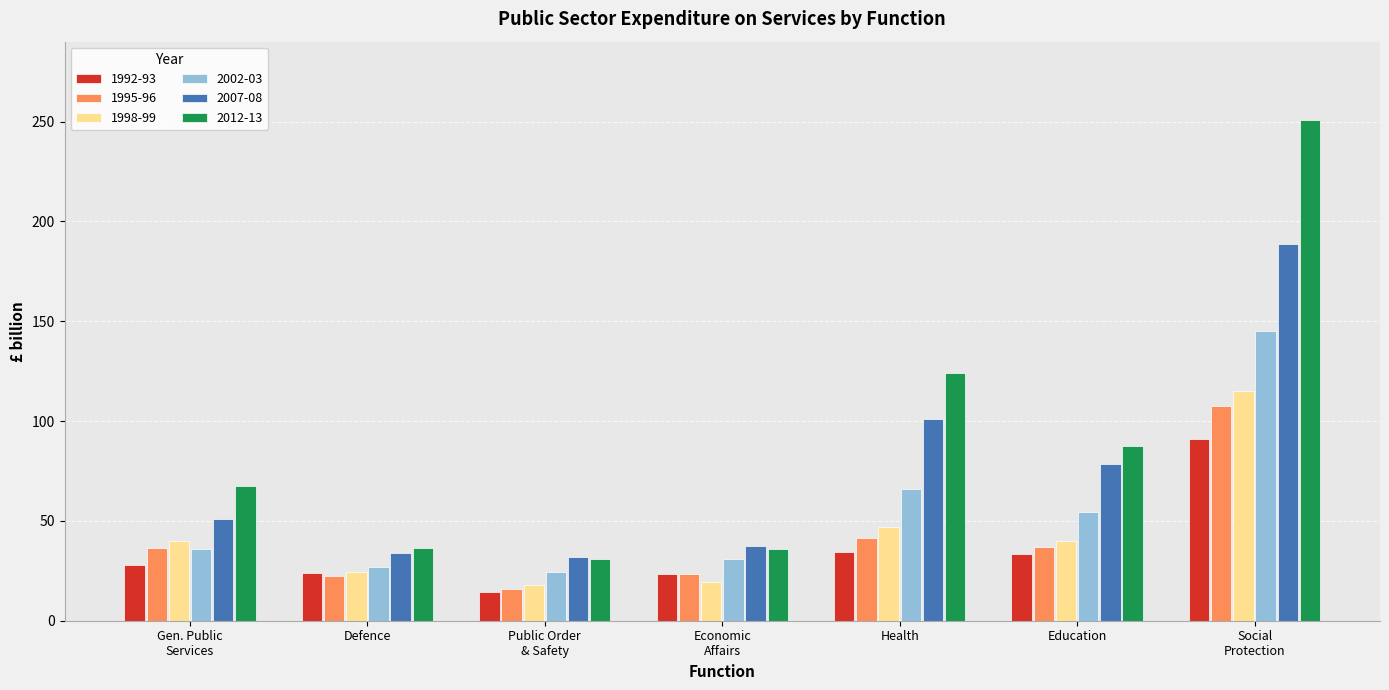

Count the number of categories in the chart.

7